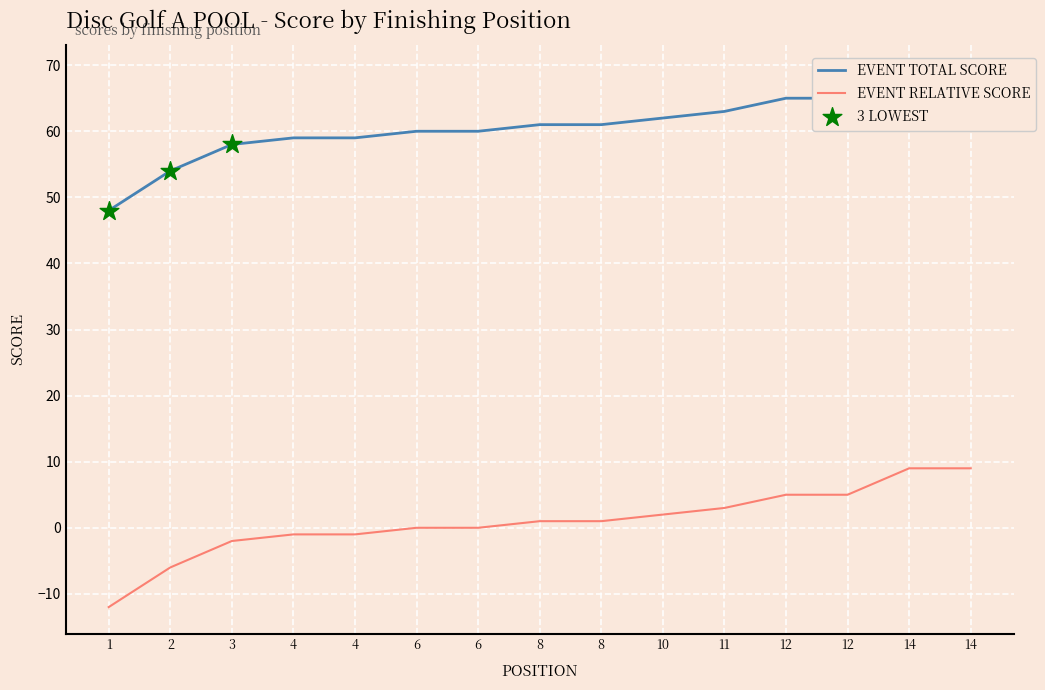

Which series has the largest Y range (max minus min)?

event_total_score